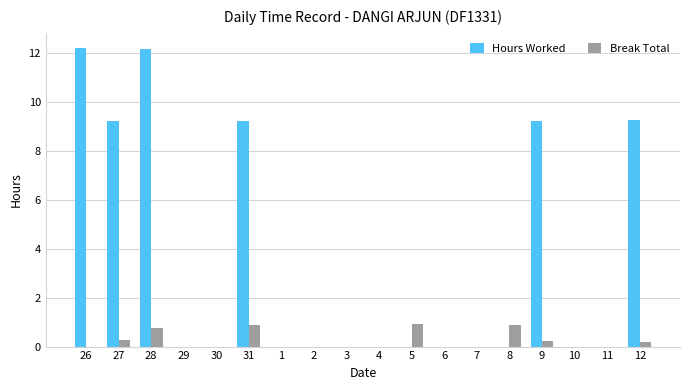

Does the chart contain stacked bars?

No